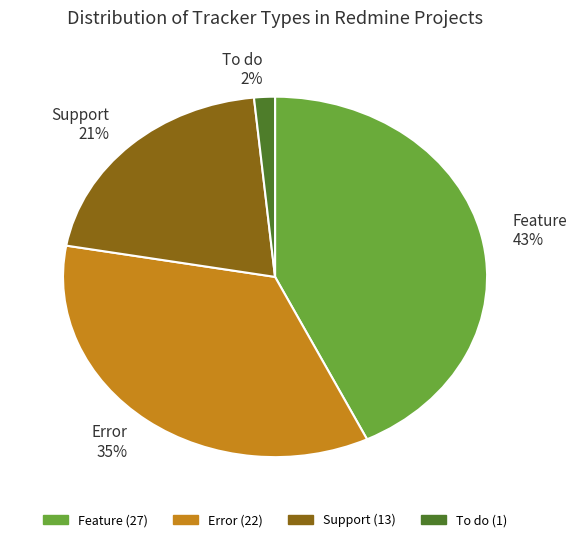

What percentage is the To do slice, to the nearest percent?

2%